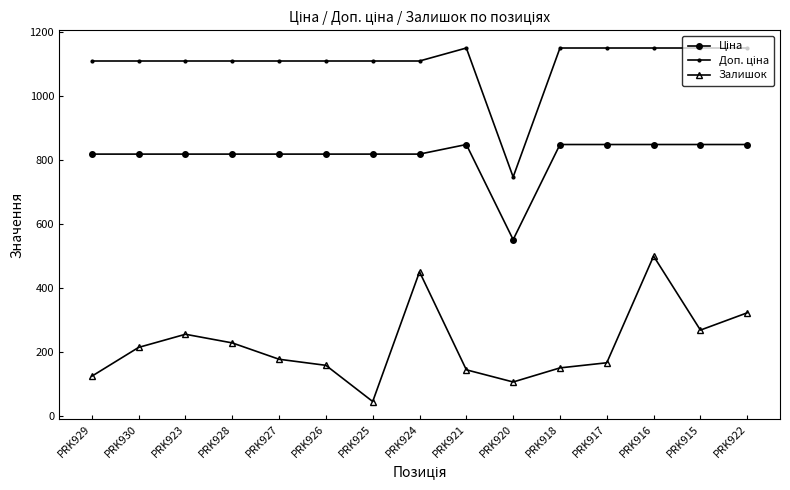

What is the difference between the Залишок values at PRK920 and PRK915?

162.0